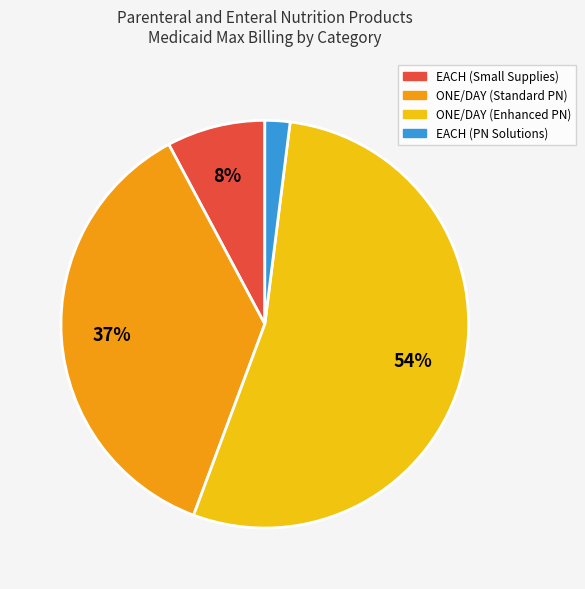

To the nearest percent, what is the average slice percentage?

25%